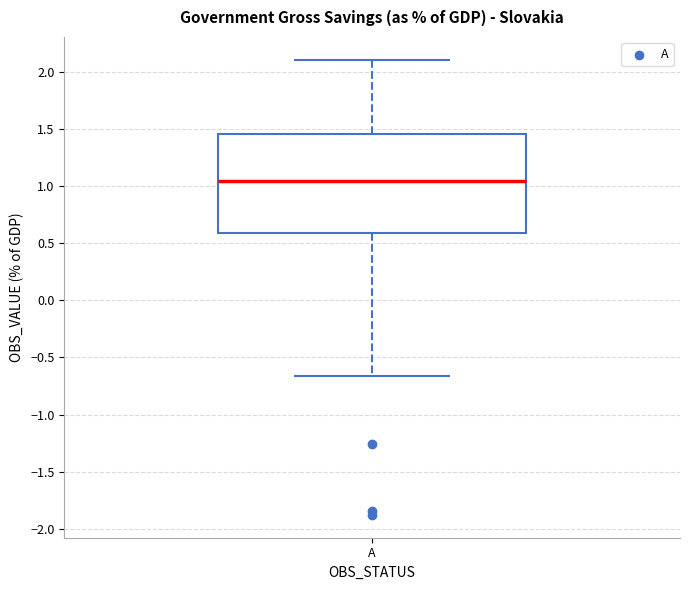

Where is the upper edge of the box for A on the y-axis? The values are not printed on the chart, so give them approximately, as read against the axis.

1.45